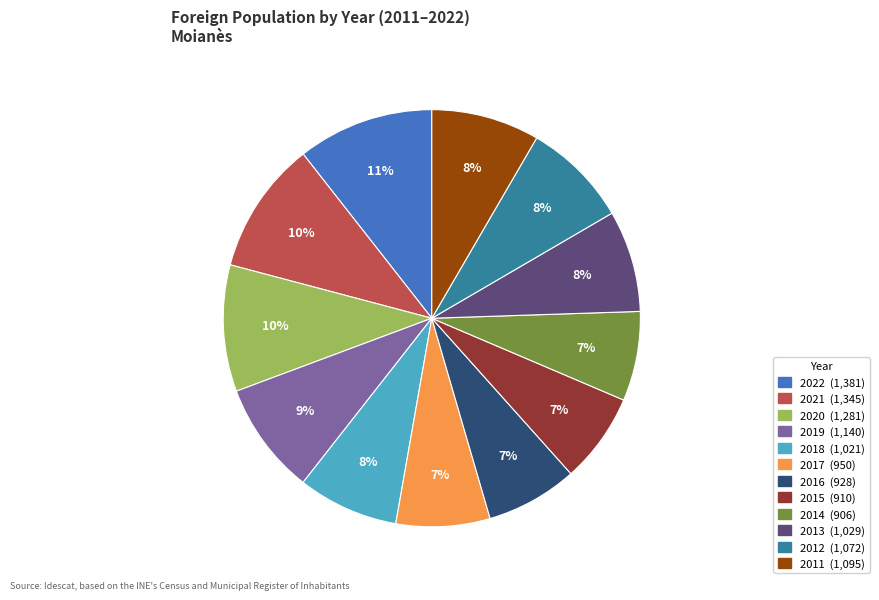

How many segments does this pie chart have?

12